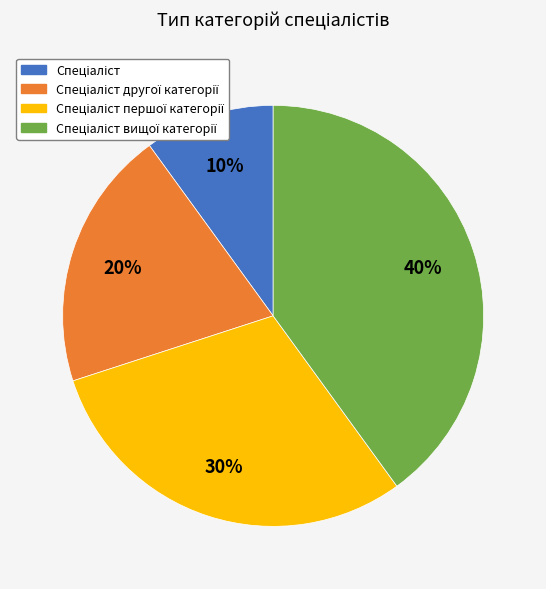

Is there any slice that represents more than half of the pie?

No